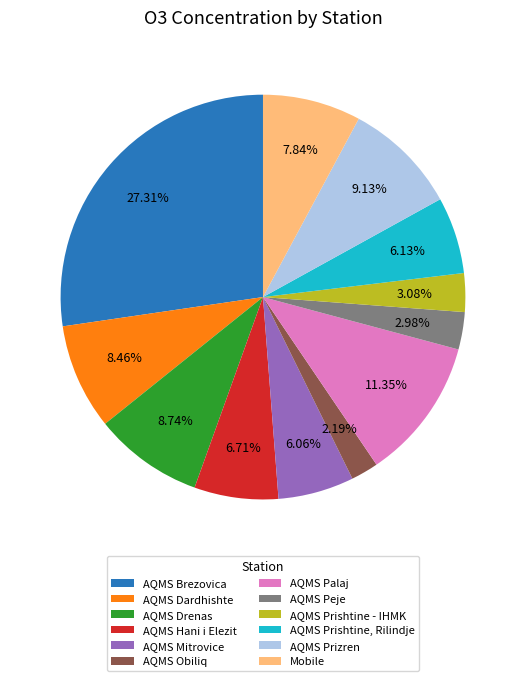

Rank the categories by value from highest to lowest.

AQMS Brezovica, AQMS Palaj, AQMS Prizren, AQMS Drenas, AQMS Dardhishte, Mobile, AQMS Hani i Elezit, AQMS Prishtine, Rilindje, AQMS Mitrovice, AQMS Prishtine - IHMK, AQMS Peje, AQMS Obiliq